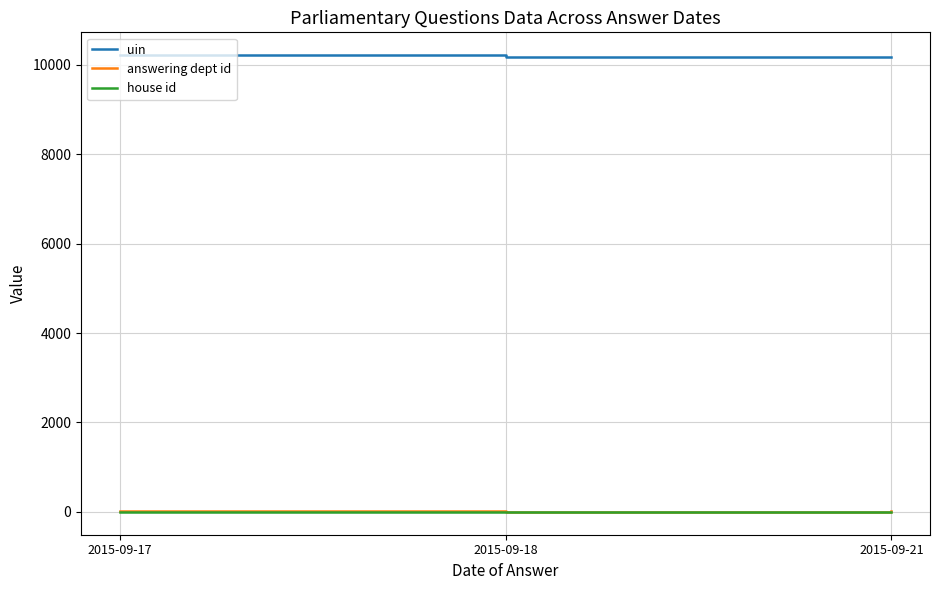

What is the maximum value shown in the chart?

10213